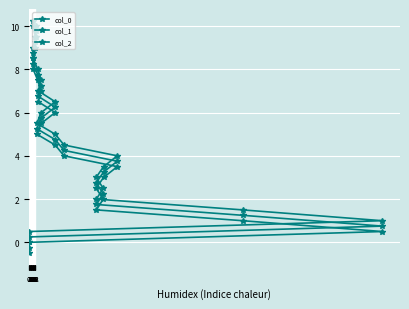

The value of col_1 at 16 is 7.8. True or false?

True